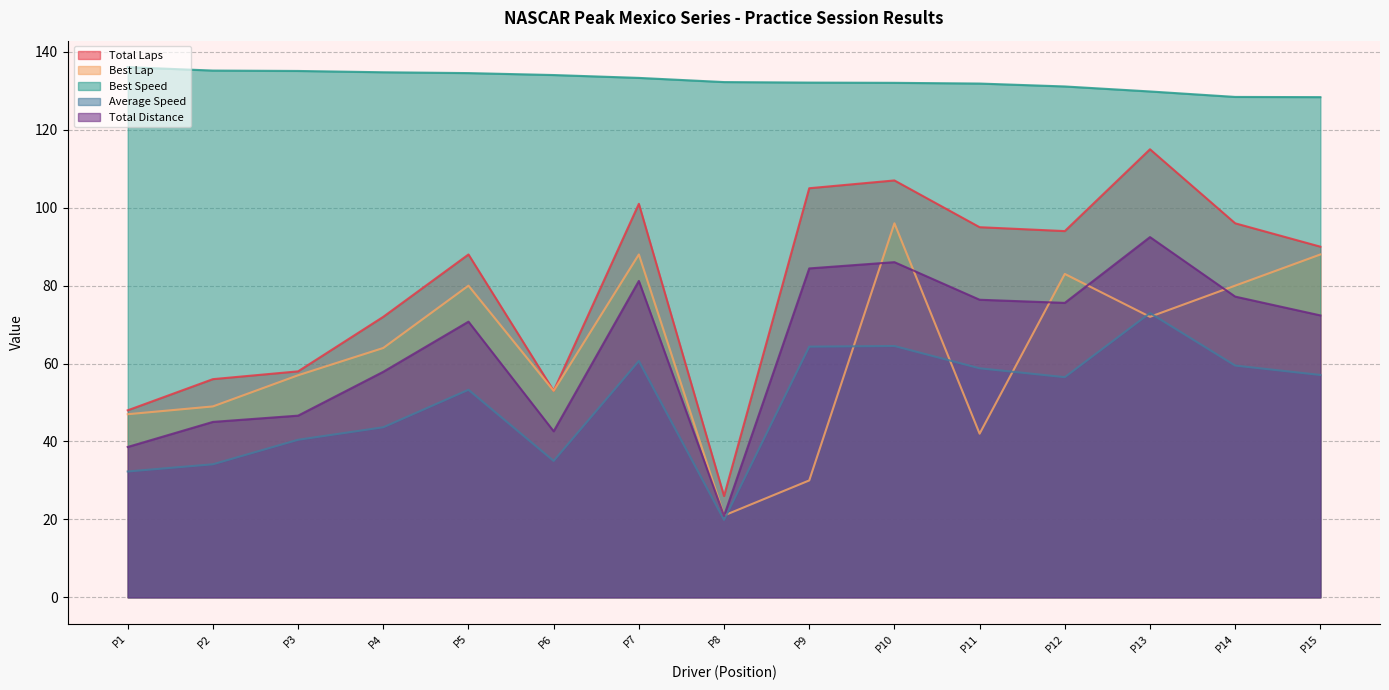

At which category does Total Distance reach its first local valley?

P6